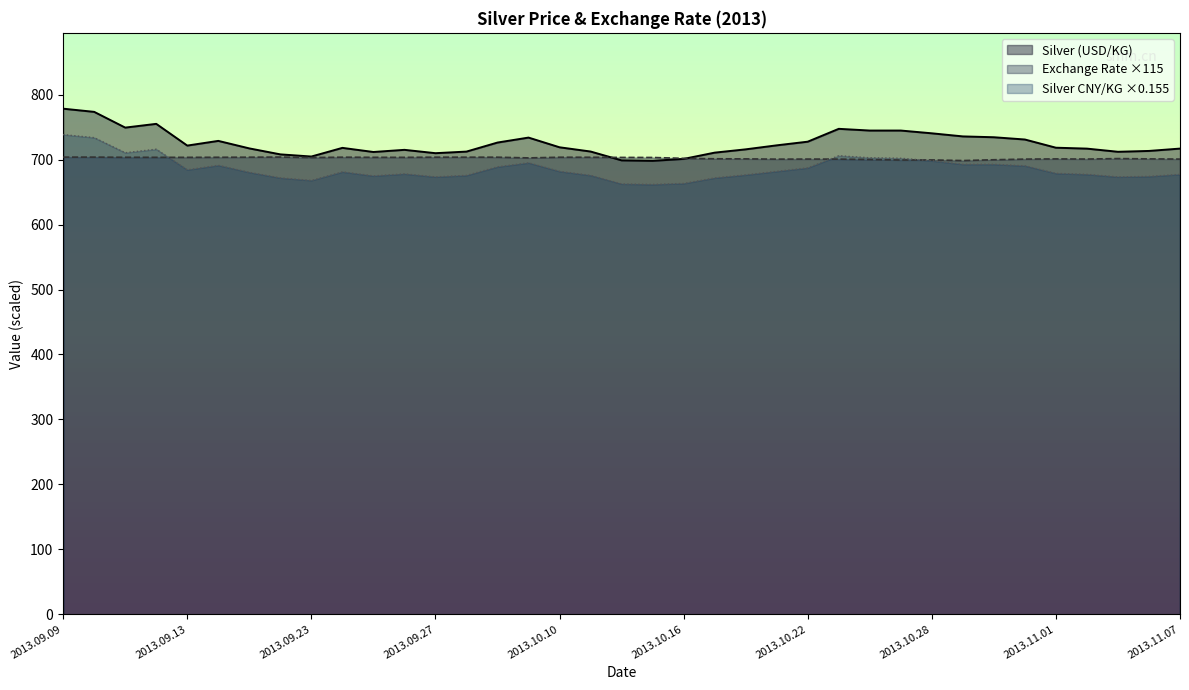

What is the lowest value of the Silver CNY/KG series?

661.9